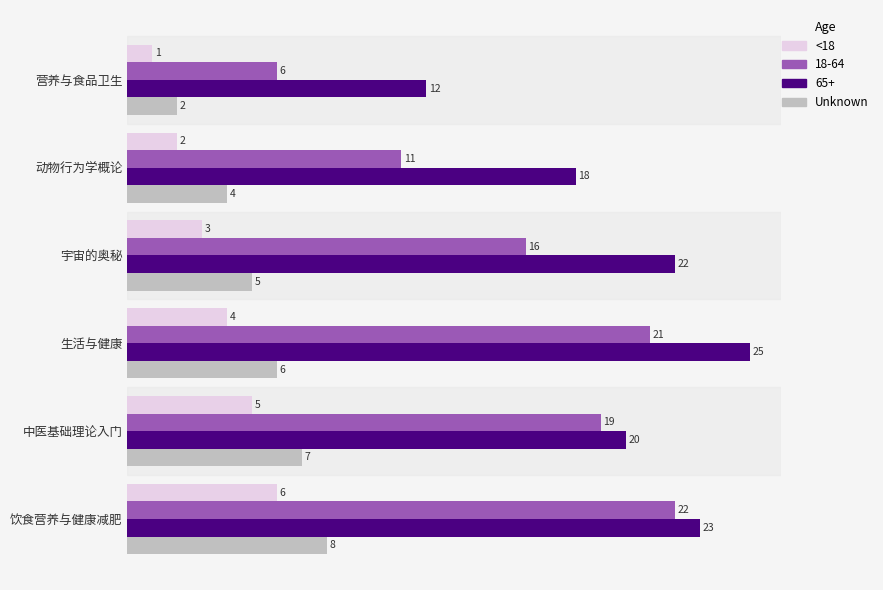

The value of Unknown at 营养与食品卫生 is 0. True or false?

False